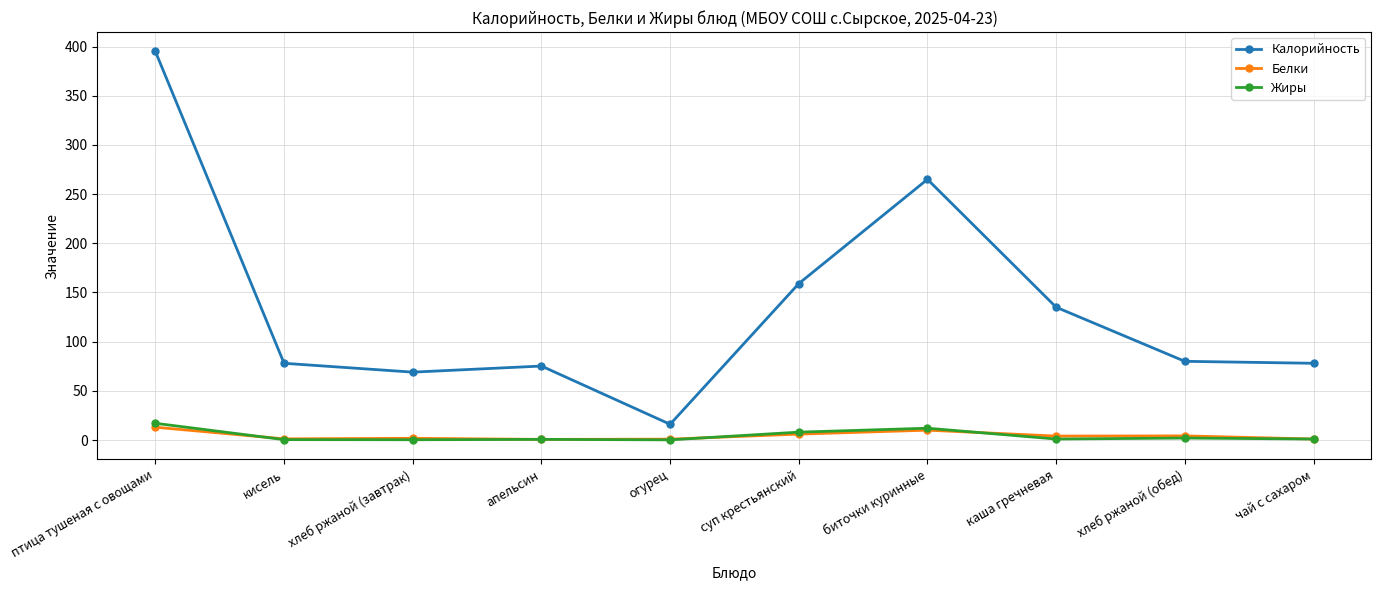

What are all the series names shown in the legend?

Калорийность, Белки, Жиры